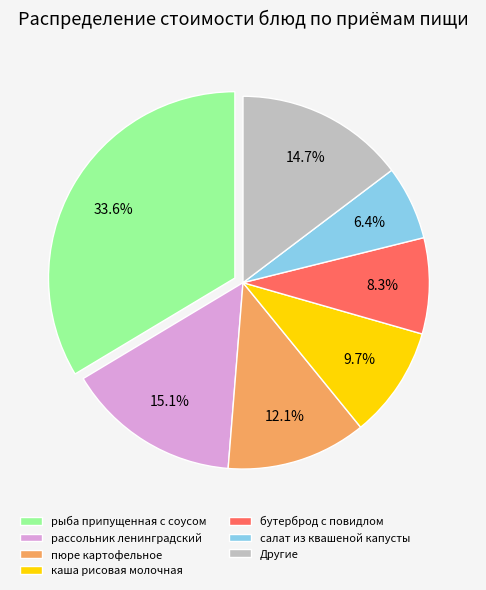

Is the sum of каша рисовая молочная and рассольник ленинградский greater than half?

No